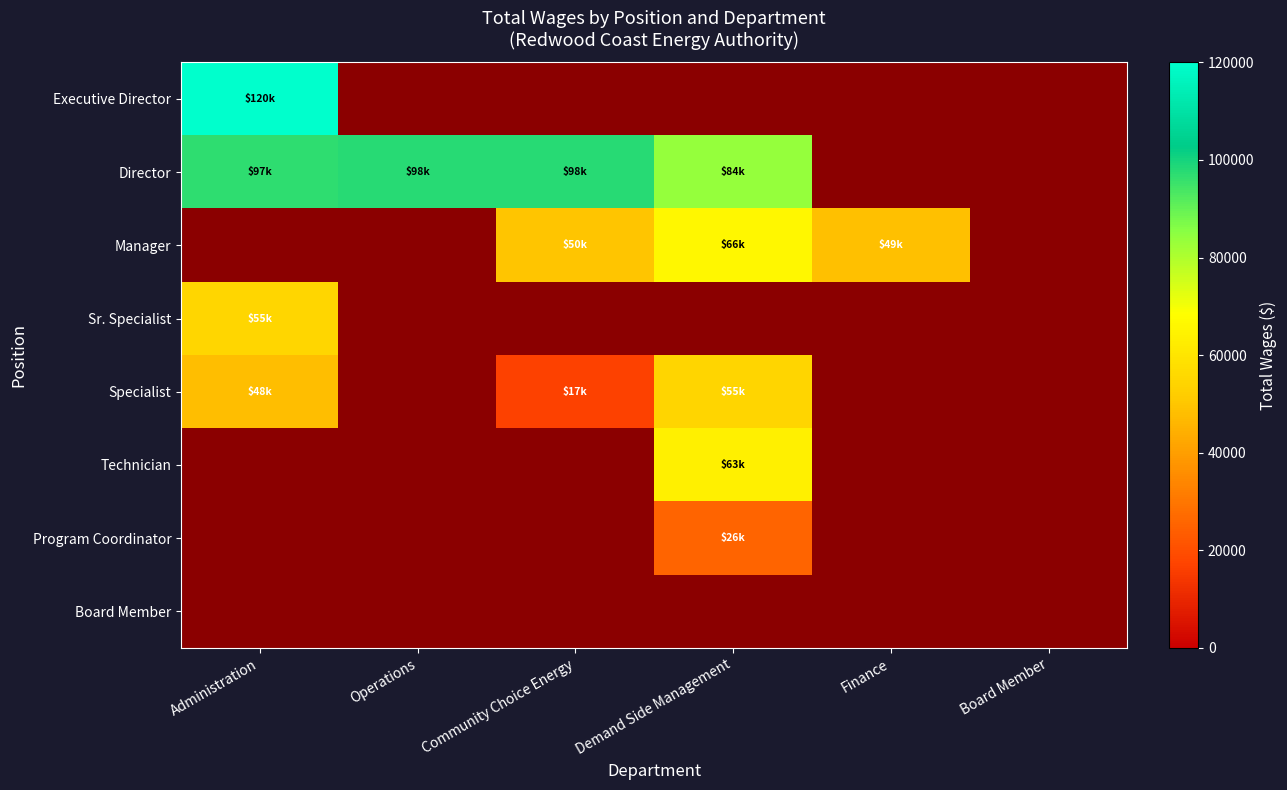

At which category does the chart reach its minimum across all series?

Community Choice Energy